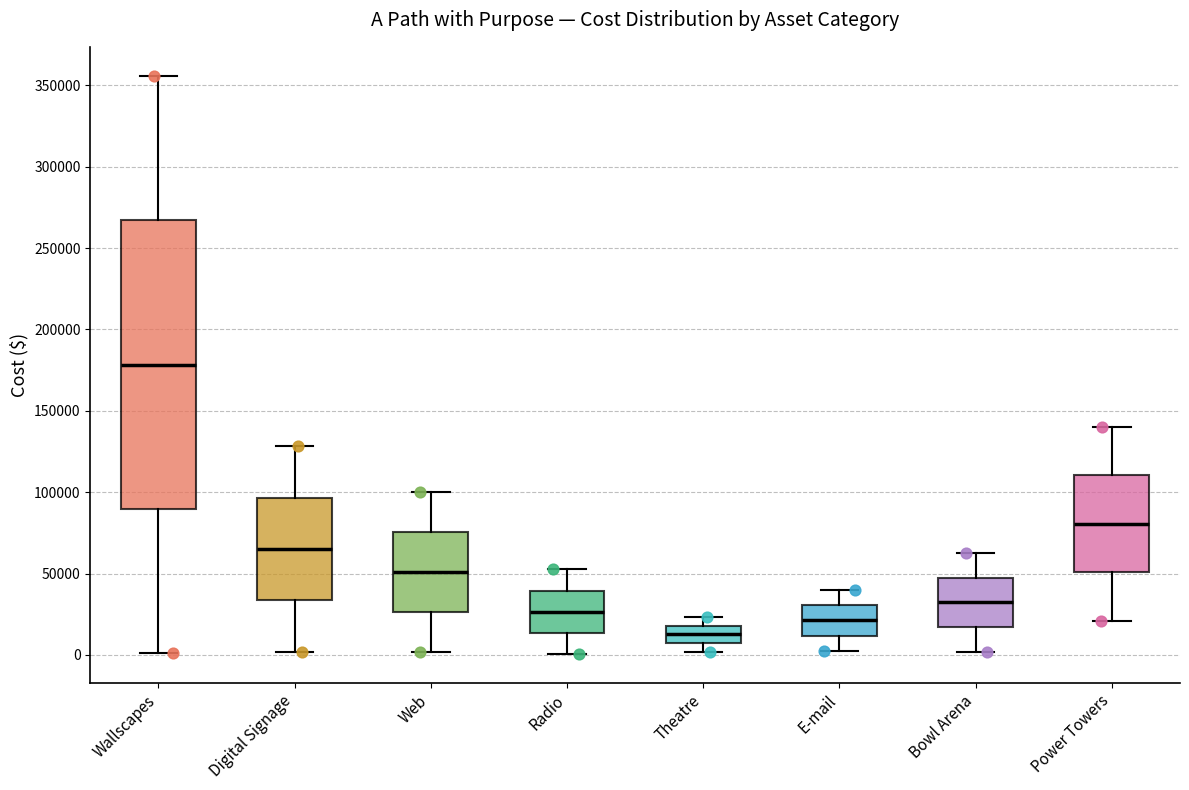

Reading left to right, read every box against the y-axis: the position of its median line, the range the box covers, and the ends of its whiskers. The values are not printed on the chart, so give them approximately, as read against the axis.

Wallscapes: median 180000, box 90000 to 265000, whiskers 0 to 355000
Digital Signage: median 65000, box 35000 to 95000, whiskers 0 to 130000
Web: median 50000, box 25000 to 75000, whiskers 0 to 100000
Radio: median 25000, box 15000 to 40000, whiskers 0 to 55000
Theatre: median 15000, box 5000 to 20000, whiskers 0 to 25000
E-mail: median 20000, box 10000 to 30000, whiskers 0 to 40000
Bowl Arena: median 30000, box 15000 to 45000, whiskers 0 to 60000
Power Towers: median 80000, box 50000 to 110000, whiskers 20000 to 140000